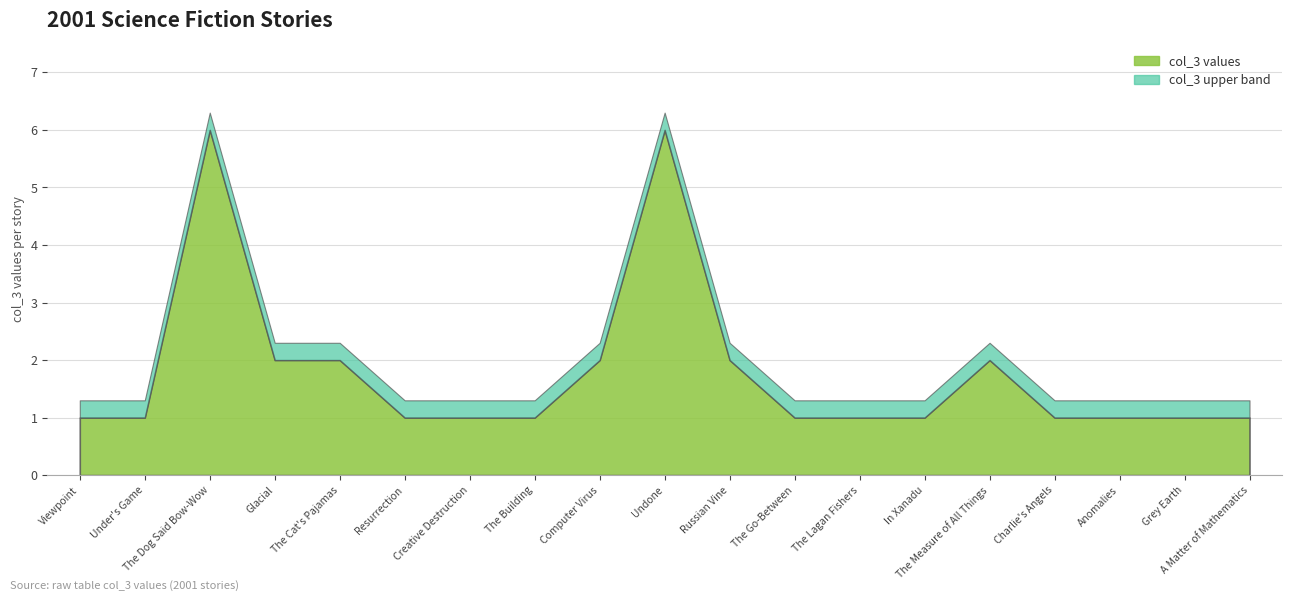

What is the label of the 17th point from the right?

The Dog Said Bow-Wow